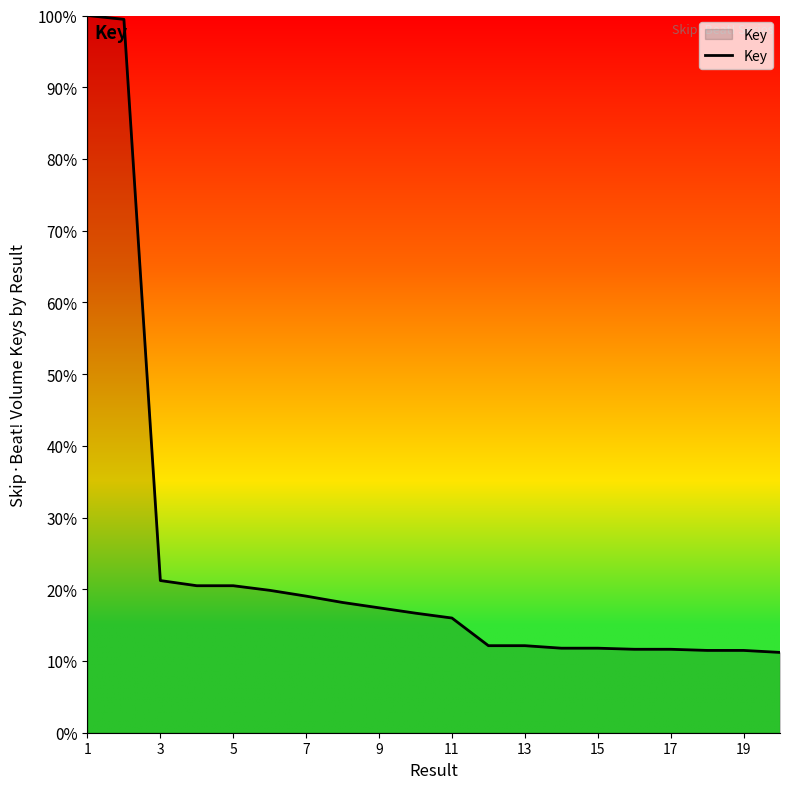

What is the greatest value displayed?

100.0